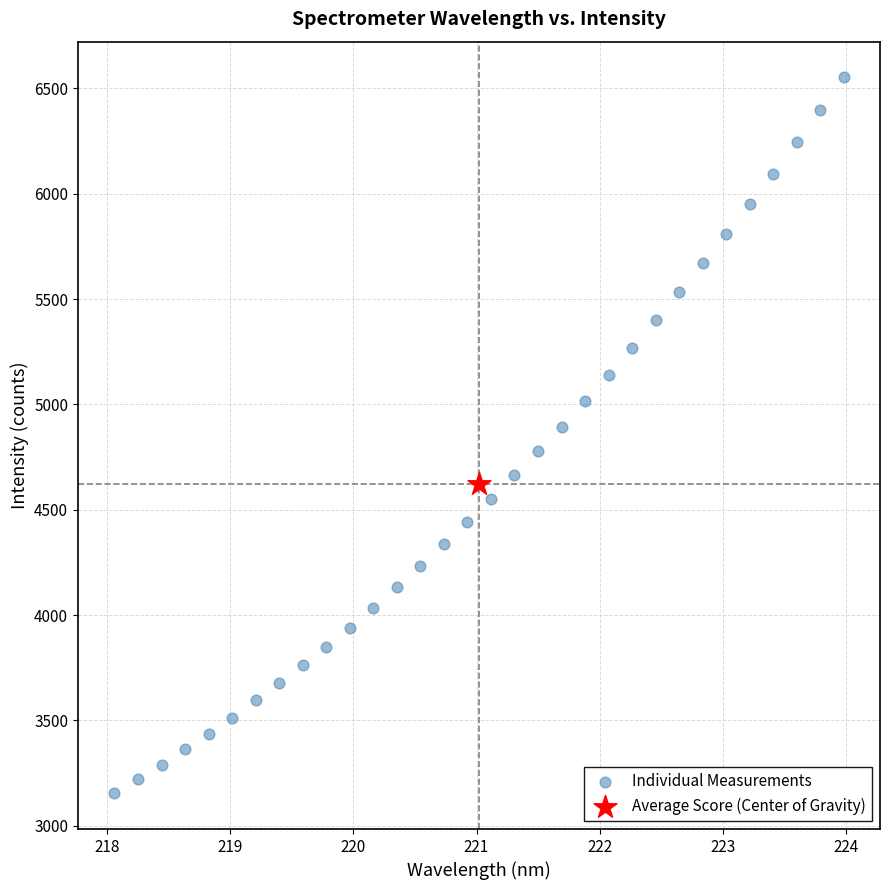

What are all the series names shown in the legend?

Individual Measurements, Average Score (Center of Gravity)